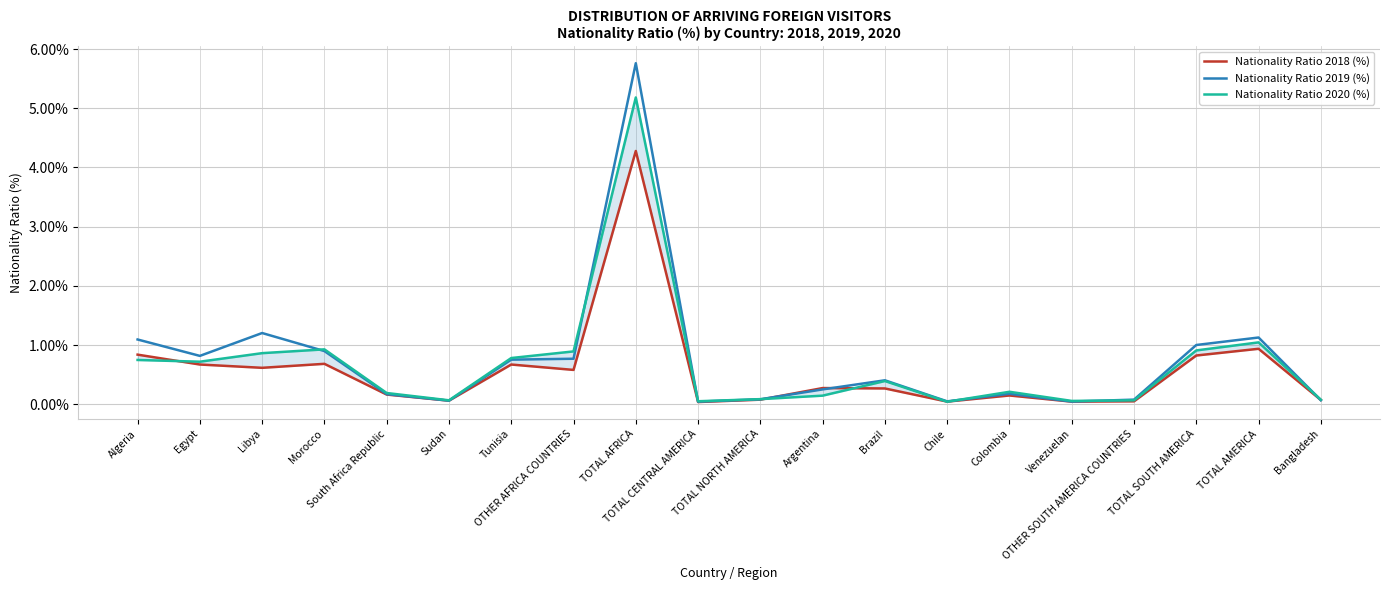

What is the difference between the maximum and minimum values in the Nationality Ratio 2020 (%) series?

5.1